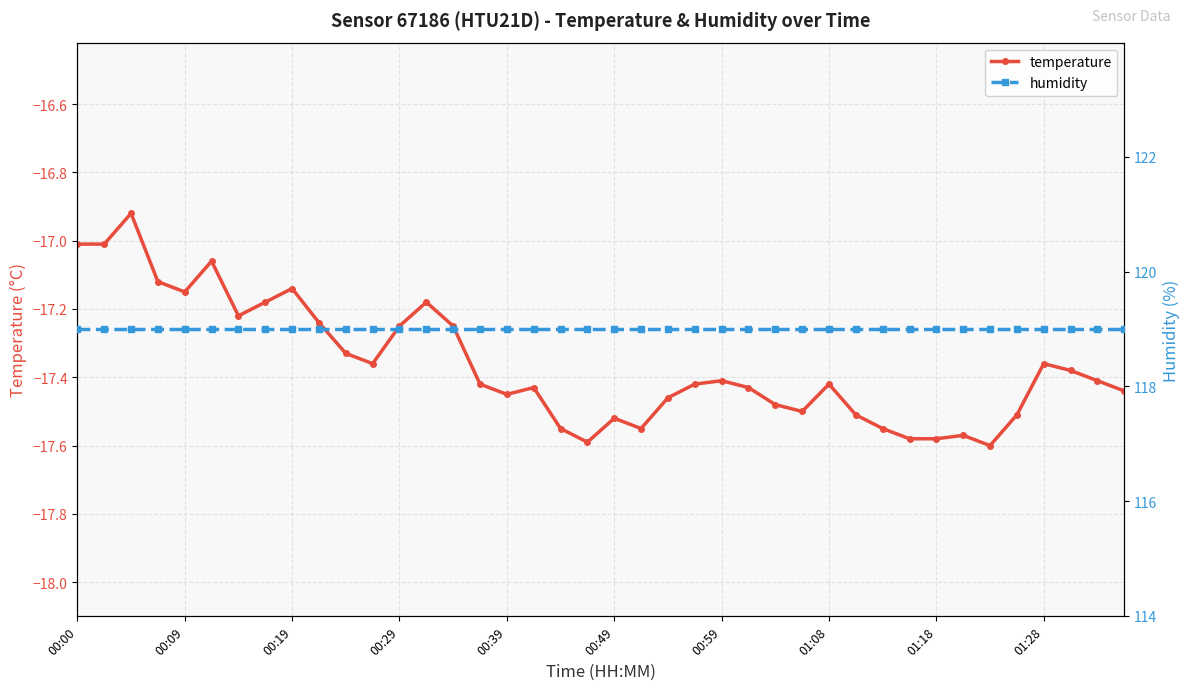

Count the number of data series in this chart.

2